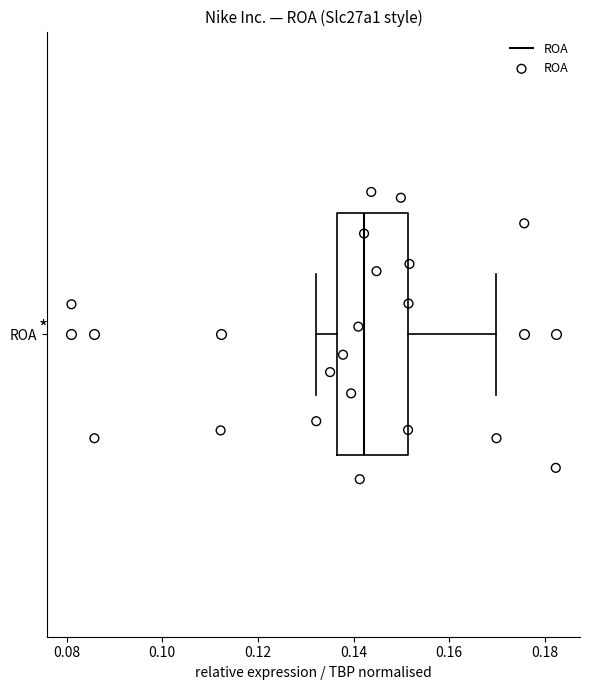

Where is the left edge of the box for ROA on the x-axis? The values are not printed on the chart, so give them approximately, as read against the axis.

0.136